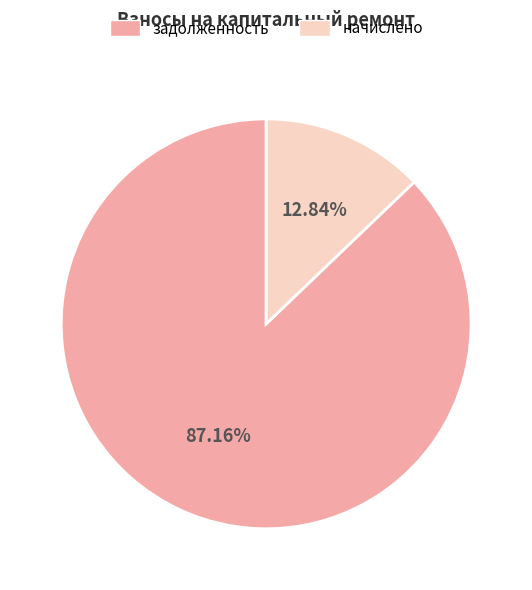

Which category has the biggest portion of the pie?

задолженность